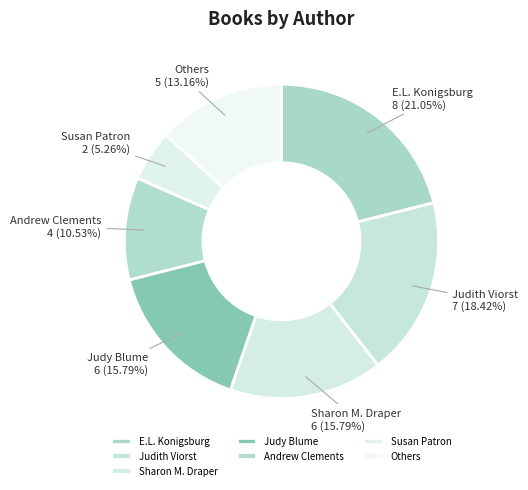

Which category has the smallest portion of the pie?

Susan Patron